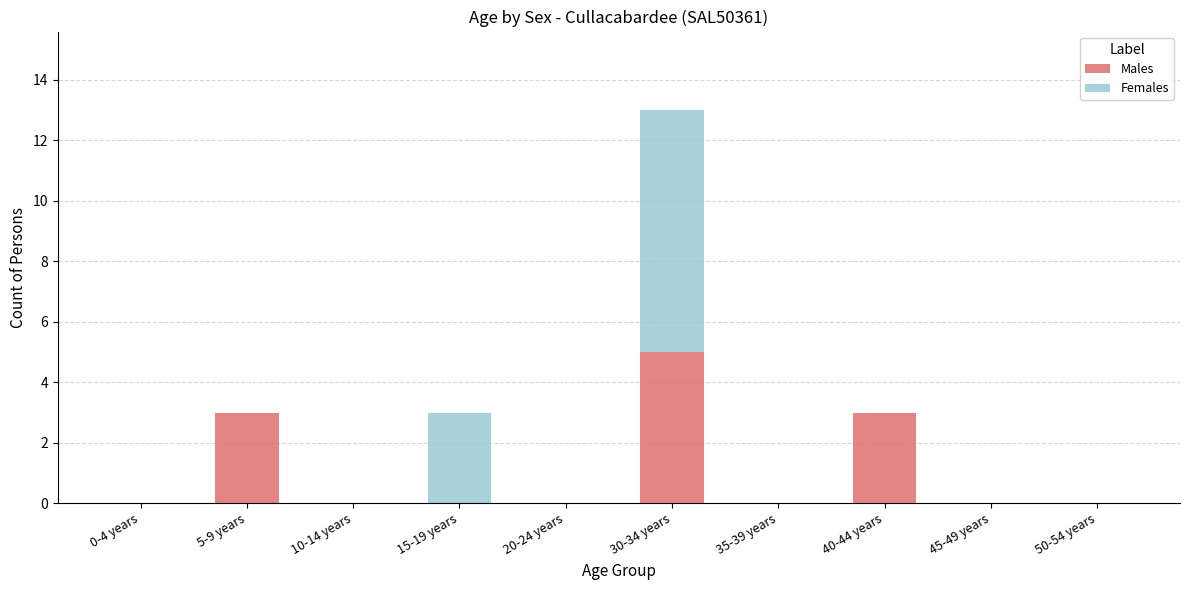

What is the total value across all series at 30-34 years?

13